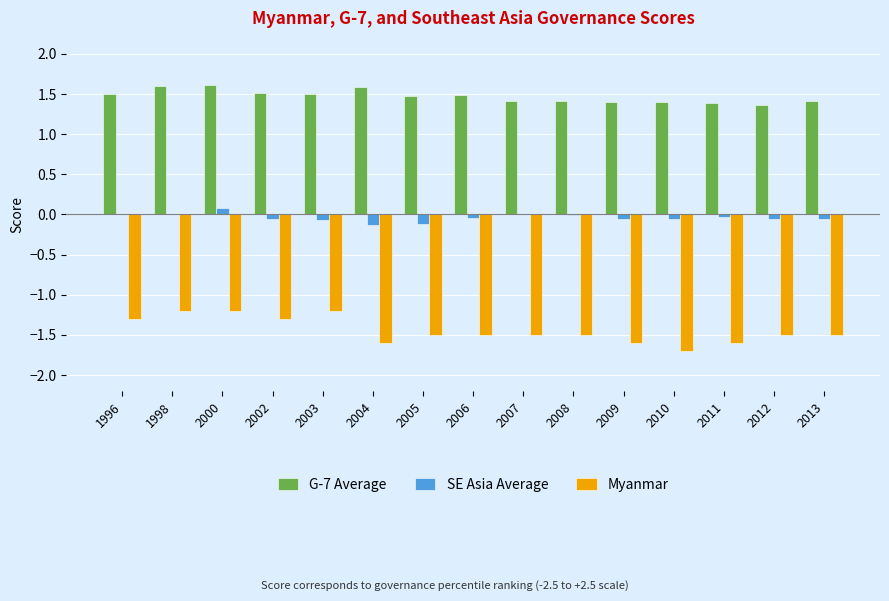

The value of G-7 Average at 2005 is 2.0. True or false?

False